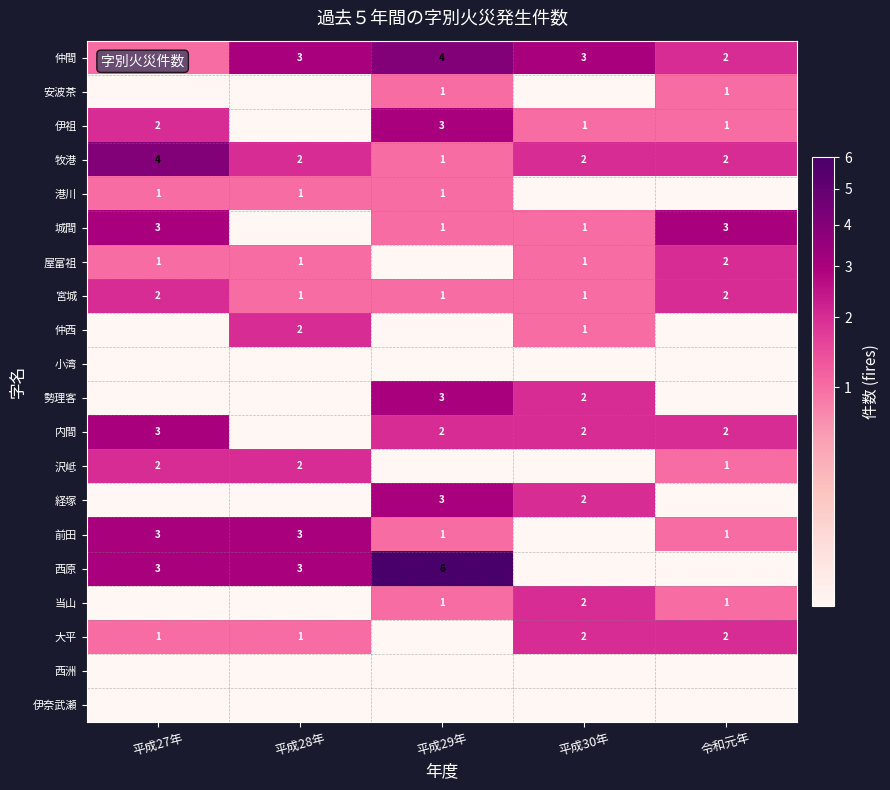

True or false: 勢理客 has a value of 5.1 at 平成29年.

False